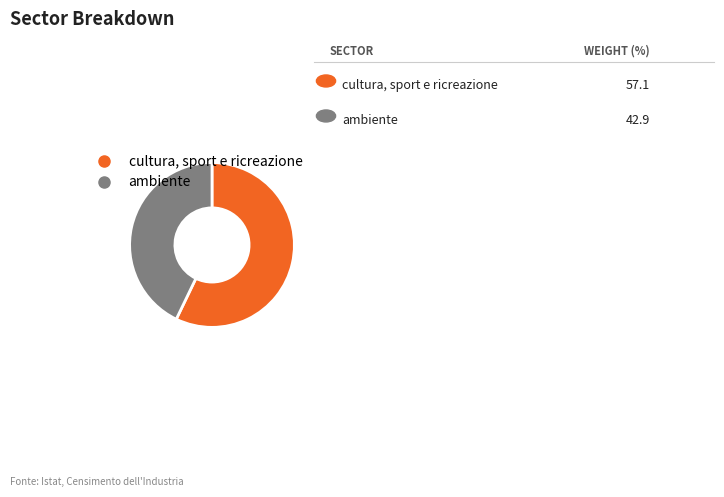

Does ambiente represent more than half of the total?

No